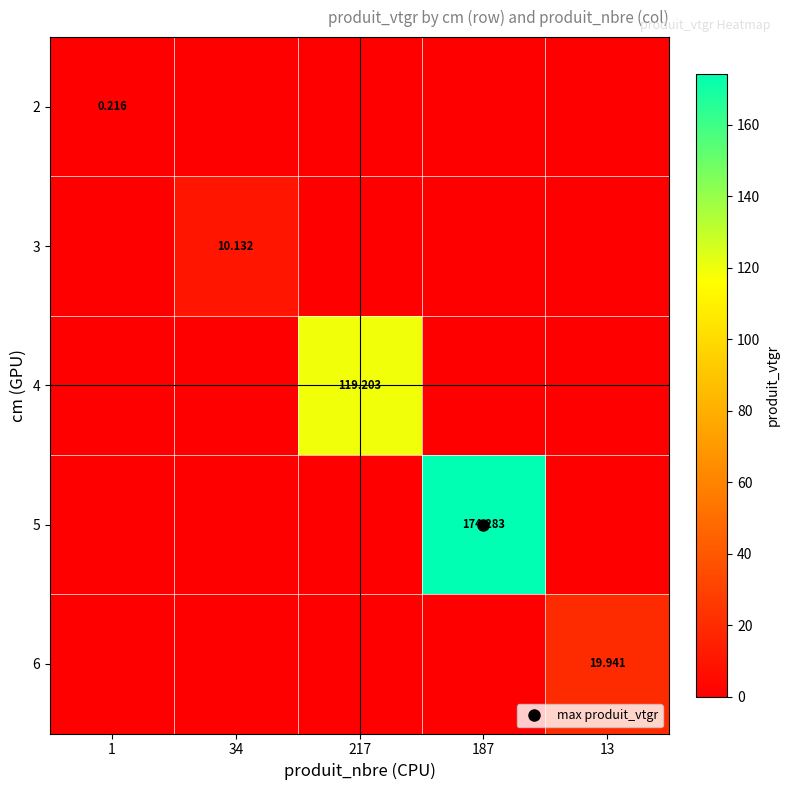

The value of 4 at 1 is -72.3. True or false?

False